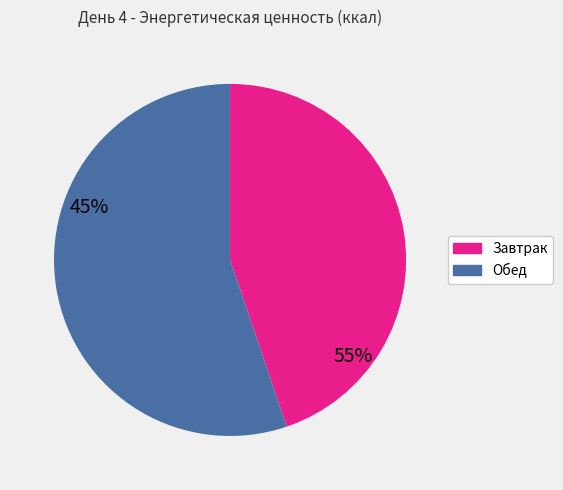

Is there a majority slice in this chart?

Yes